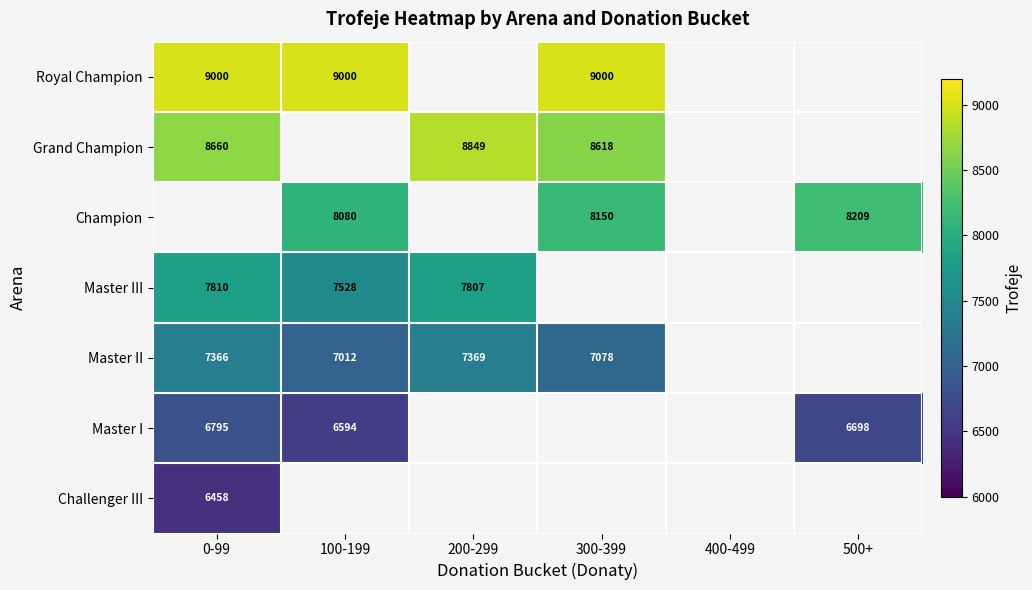

The Champion series shows 5090 at 500+. True or false?

False